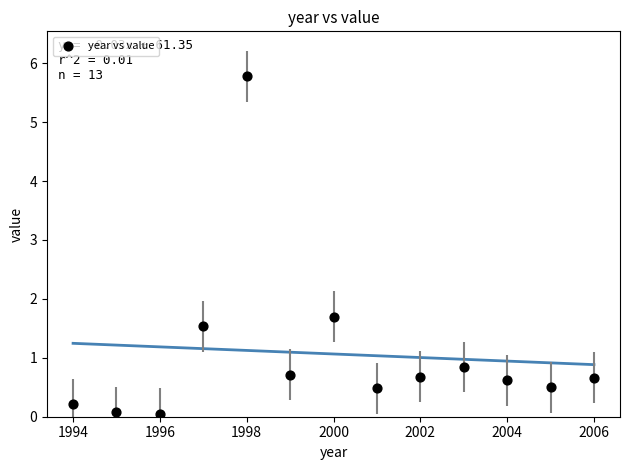

What Y value in the scatter plot is closest to 2?

1.7